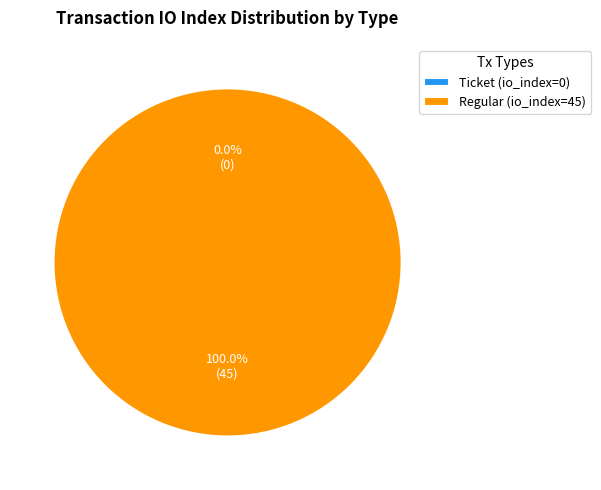

To the nearest percent, what is the difference between the Regular (io_index=45) and Ticket (io_index=0) slice percentages?

100%